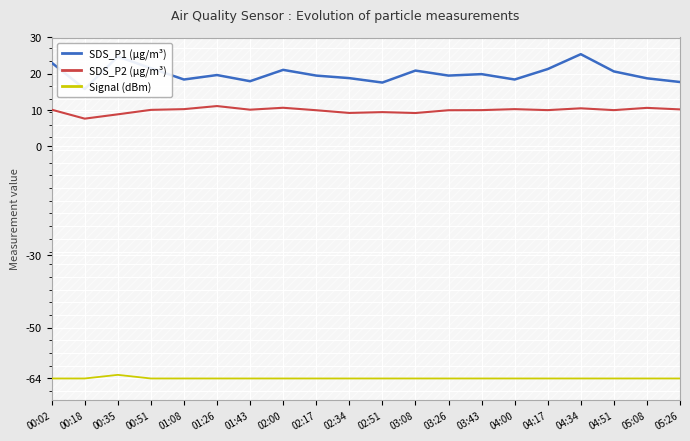

Reading left to right, extract all data points from this chart.

SDS_P1 (µg/m³): 00:02=23.1	00:18=15.8	00:35=24.7	00:51=21.6	01:08=18.4	01:26=19.6	01:43=17.9	02:00=21.1	02:17=19.5	02:34=18.8	02:51=17.6	03:08=20.9	03:26=19.5	03:43=19.9	04:00=18.4	04:17=21.3	04:34=25.4	04:51=20.6	05:08=18.8	05:26=17.7
SDS_P2 (µg/m³): 00:02=10.1	00:18=7.6	00:35=8.8	00:51=10.1	01:08=10.2	01:26=11.1	01:43=10.1	02:00=10.6	02:17=9.9	02:34=9.2	02:51=9.4	03:08=9.2	03:26=9.9	03:43=10.0	04:00=10.2	04:17=10.0	04:34=10.5	04:51=10.0	05:08=10.6	05:26=10.2
Signal (dBm): 00:02=-64.0	00:18=-64.0	00:35=-63.0	00:51=-64.0	01:08=-64.0	01:26=-64.0	01:43=-64.0	02:00=-64.0	02:17=-64.0	02:34=-64.0	02:51=-64.0	03:08=-64.0	03:26=-64.0	03:43=-64.0	04:00=-64.0	04:17=-64.0	04:34=-64.0	04:51=-64.0	05:08=-64.0	05:26=-64.0